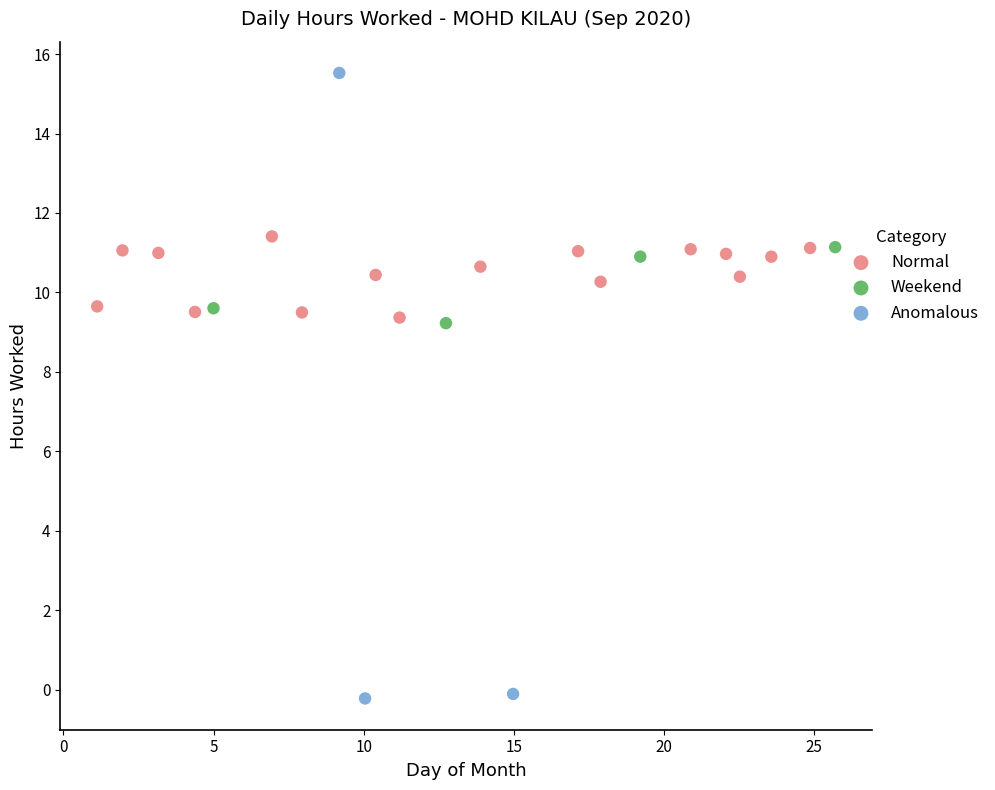

Which series reaches the minimum Y coordinate?

Anomalous